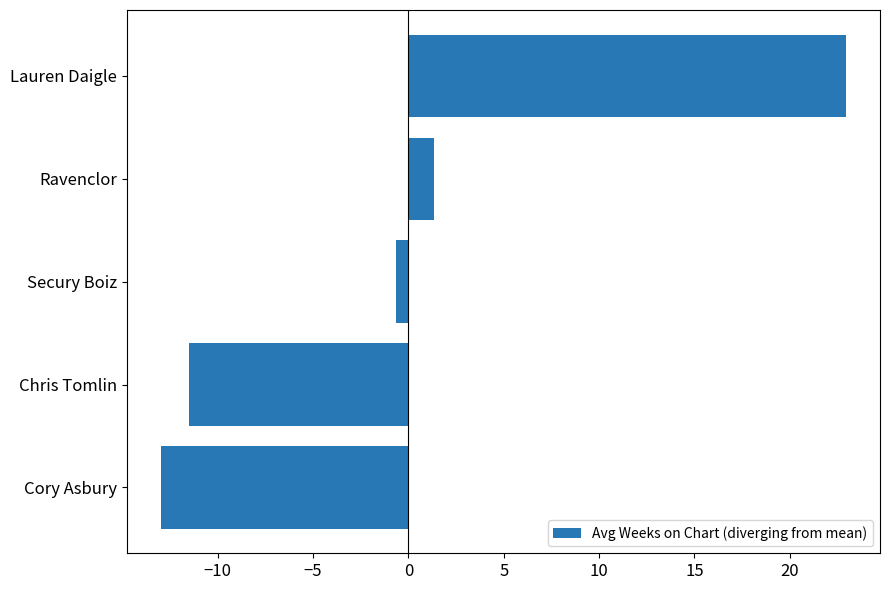

What is the sum of all values?

-0.9